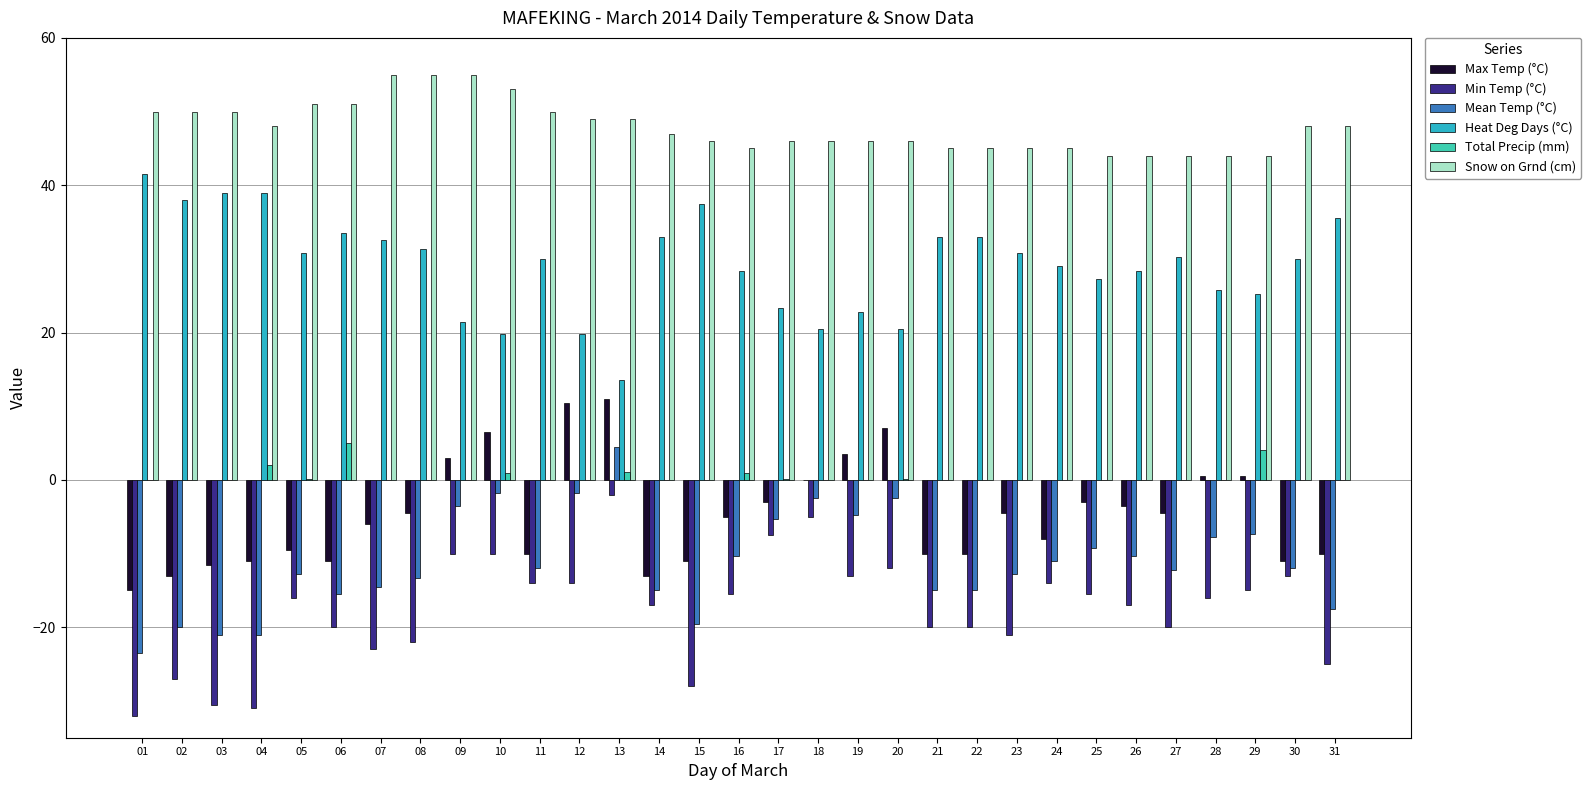

How many series are shown in this chart?

6